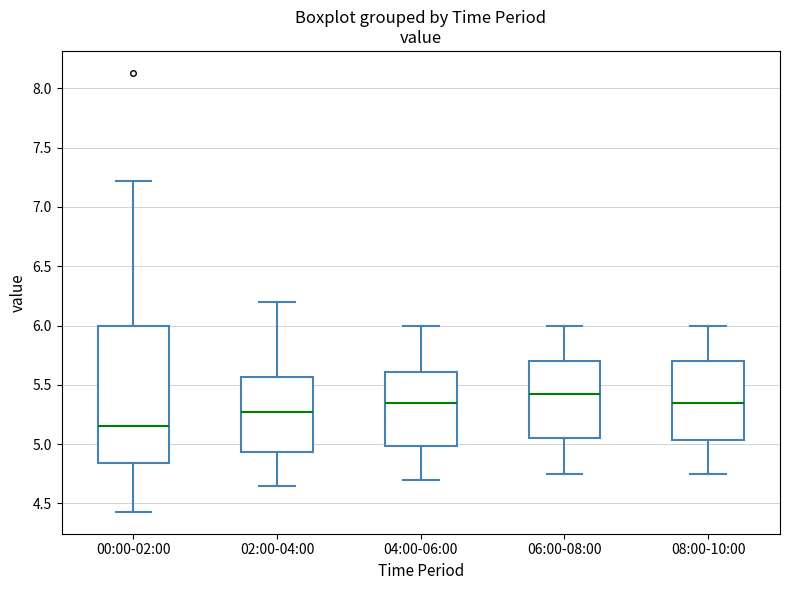

Reading left to right, read every box against the y-axis: the position of its median line, the range the box covers, and the ends of its whiskers. The values are not printed on the chart, so give them approximately, as read against the axis.

00:00-02:00: median 5.15, box 4.85 to 6.00, whiskers 4.45 to 7.20
02:00-04:00: median 5.30, box 4.95 to 5.55, whiskers 4.65 to 6.20
04:00-06:00: median 5.35, box 5.00 to 5.60, whiskers 4.70 to 6.00
06:00-08:00: median 5.45, box 5.05 to 5.70, whiskers 4.75 to 6.00
08:00-10:00: median 5.35, box 5.05 to 5.70, whiskers 4.75 to 6.00